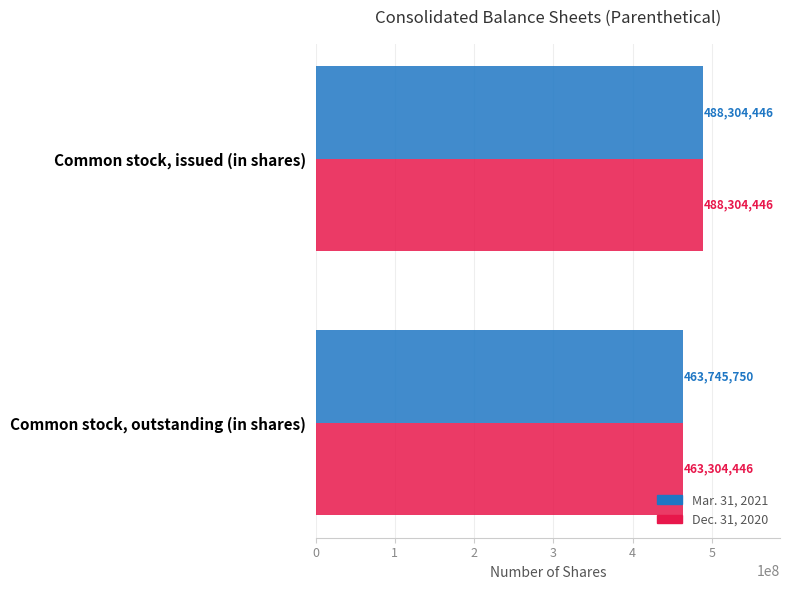

Rank the series by their average value, from highest to lowest.

Mar. 31, 2021, Dec. 31, 2020